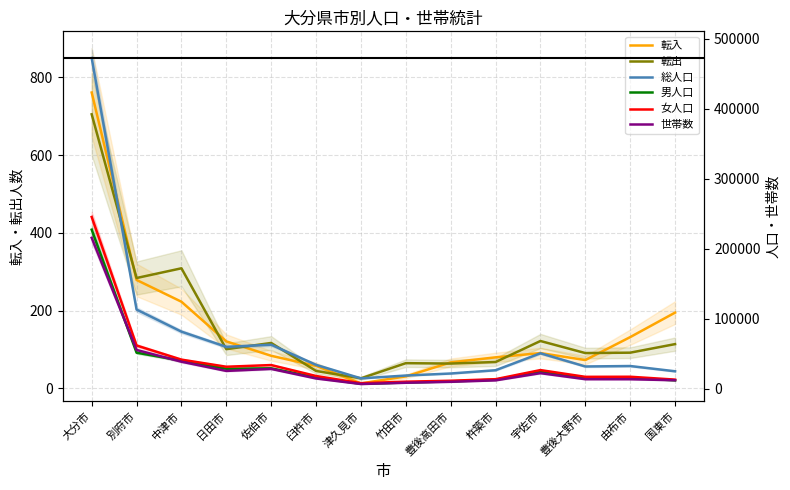

Reading left to right, transcribe all the data shown in this chart.

転入: 761	279	223	121	84	58	13	31	67	80	91	73	132	195
転出: 705	284	309	101	117	45	26	65	64	68	122	91	92	114
総人口: 472229	112954	81394	59651	62697	34008	14632	18704	21599	26264	50477	31635	32296	24785
男人口: 227039	51332	39970	28387	29022	15970	6882	8782	10343	12778	23994	14793	15325	11901
女人口: 245190	61622	41424	31264	33675	18038	7750	9922	11256	13486	26483	16842	16971	12884
世帯数: 215457	55244	38459	25294	28208	14502	6588	8391	9753	11819	22108	13480	13448	11965